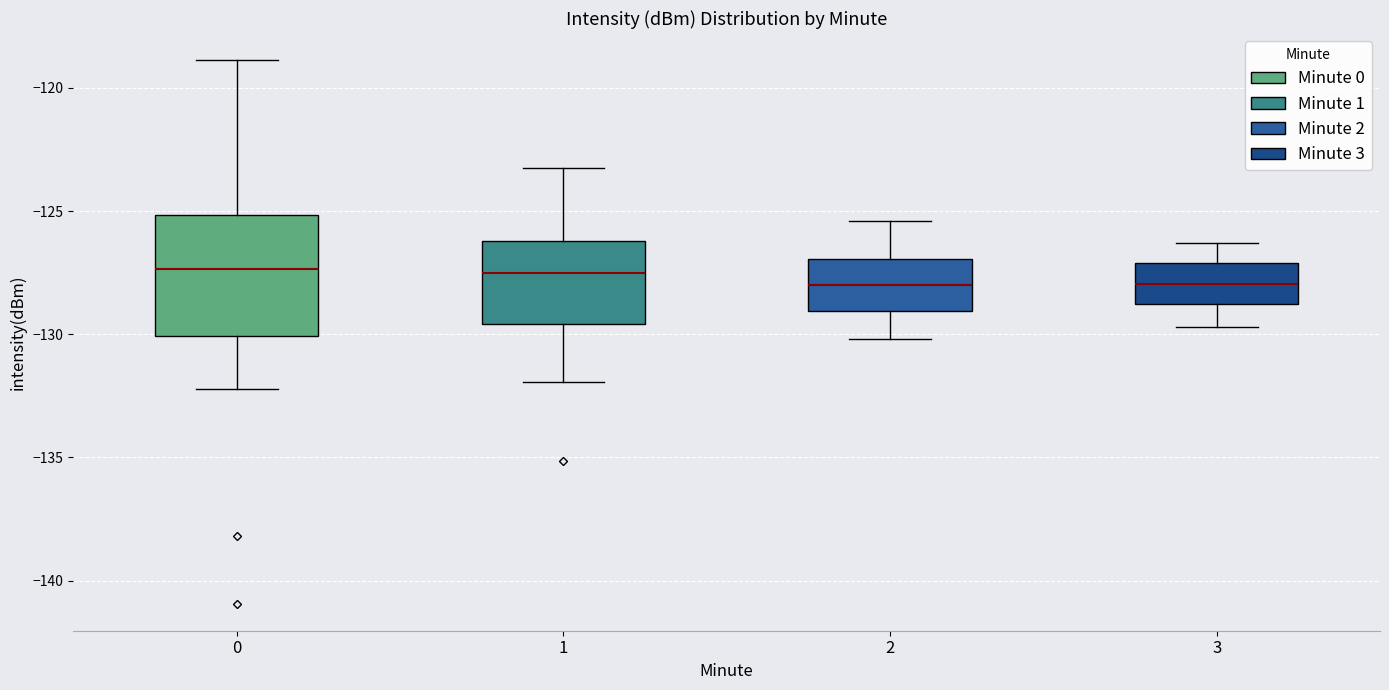

Reading left to right, read every box against the y-axis: the position of its median line, the range the box covers, and the ends of its whiskers. The values are not printed on the chart, so give them approximately, as read against the axis.

0: median -127.5, box -130.0 to -125.0, whiskers -132.0 to -119.0
1: median -127.5, box -129.5 to -126.0, whiskers -132.0 to -123.5
2: median -128.0, box -129.0 to -127.0, whiskers -130.0 to -125.5
3: median -128.0, box -129.0 to -127.0, whiskers -129.5 to -126.5